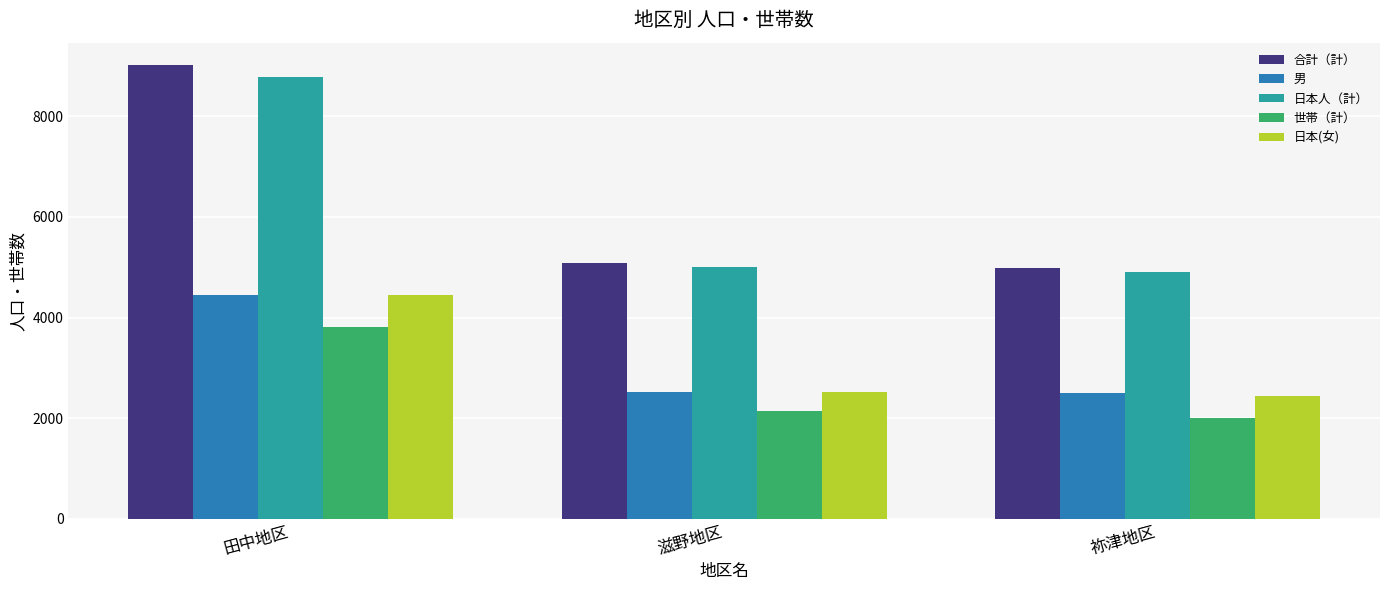

True or false: 合計（計） has a value of 5080 at 滋野地区.

True